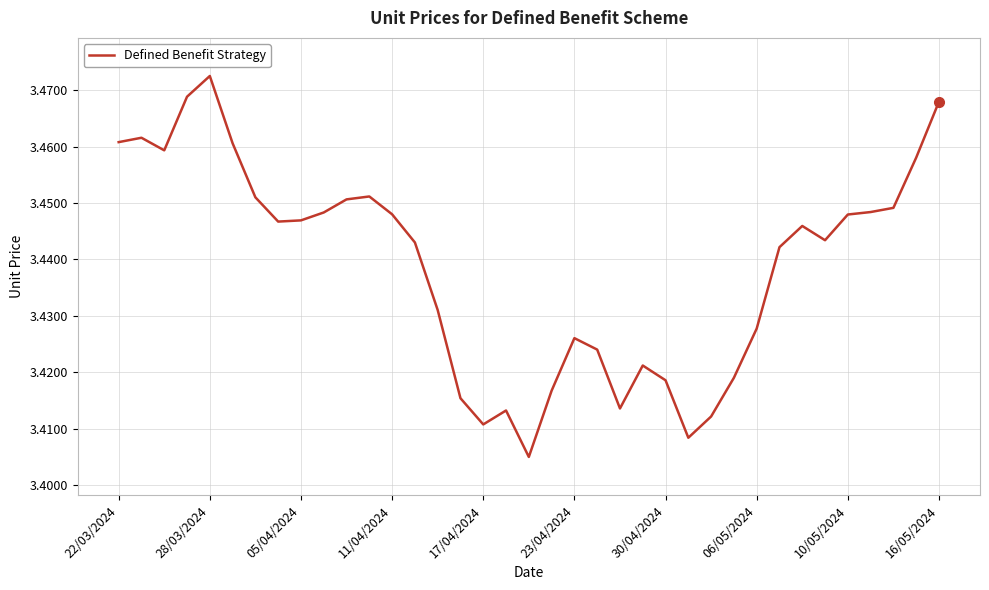

How many lines are shown in the chart?

1